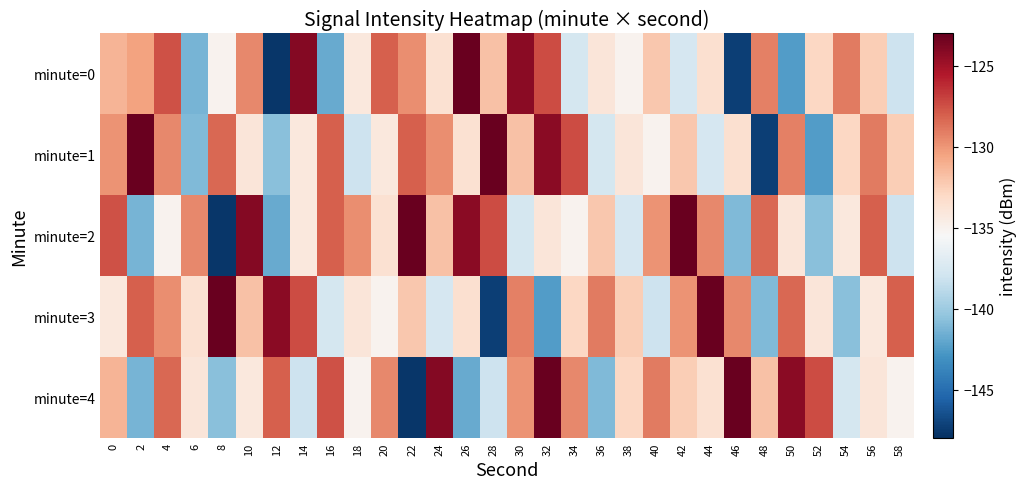

Count the number of data series in this chart.

5